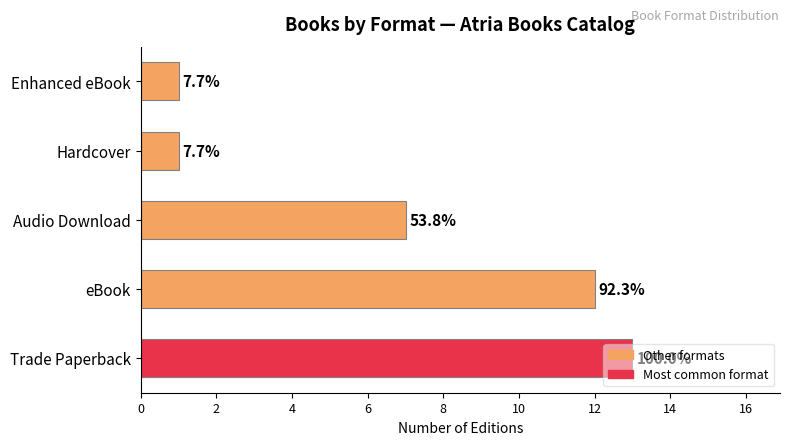

Does the chart contain any negative values?

No